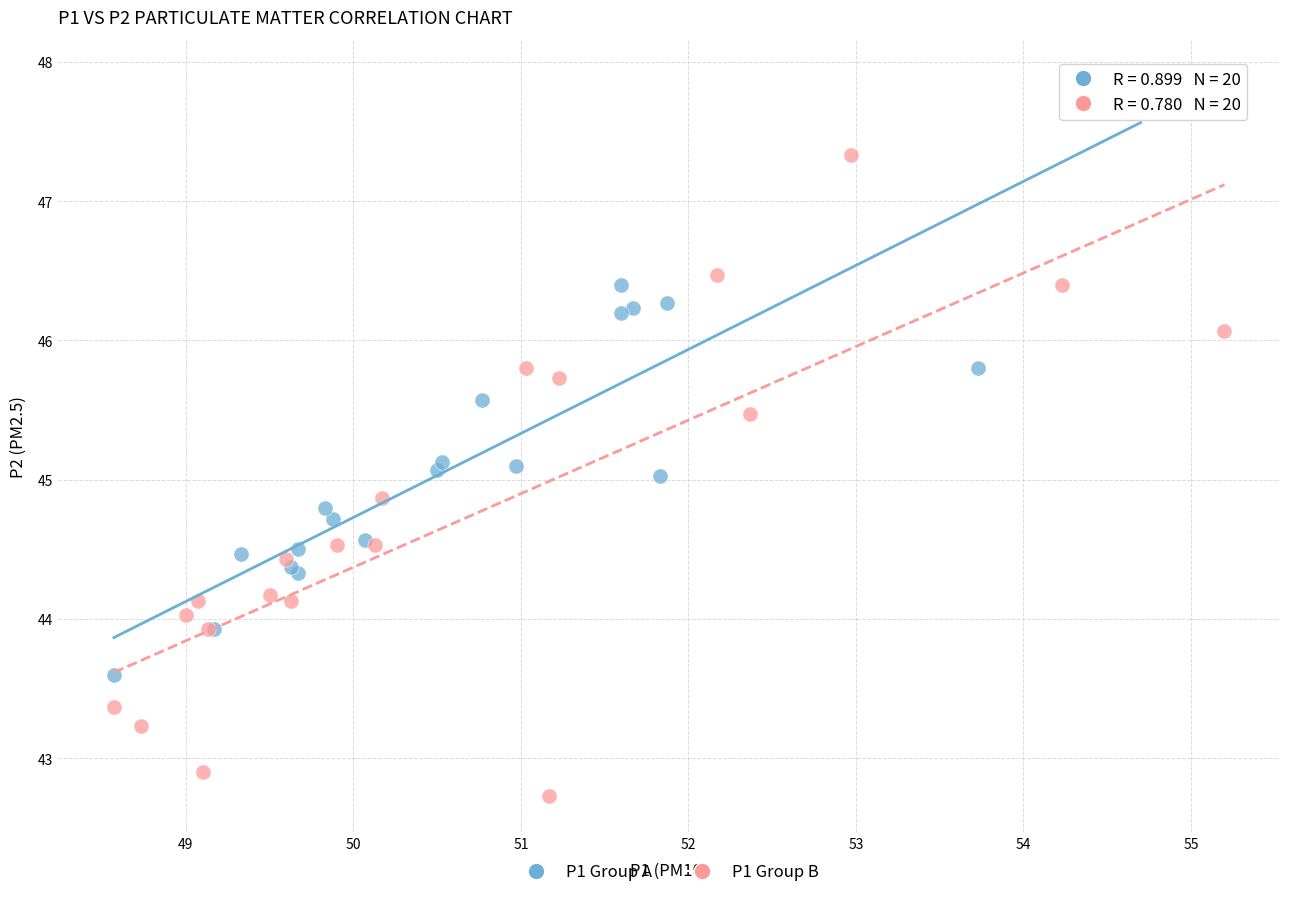

What are all the series names shown in the legend?

P1 Group A, P1 Group B